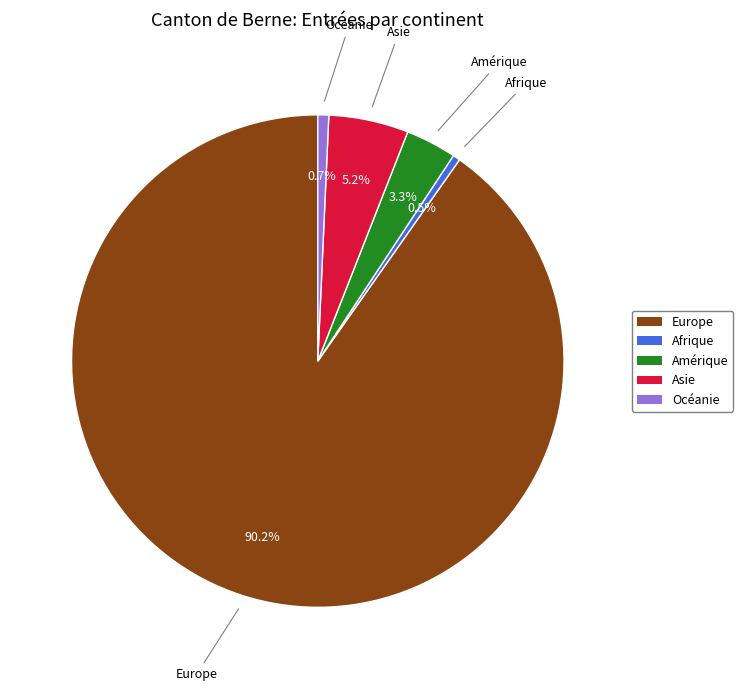

Is the sum of Amérique and Europe greater than half?

Yes